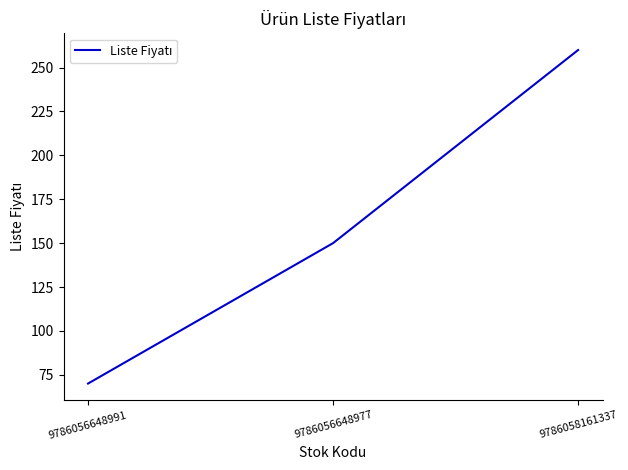

What is the change in value from 9786056648991 to 9786056648977?

+80